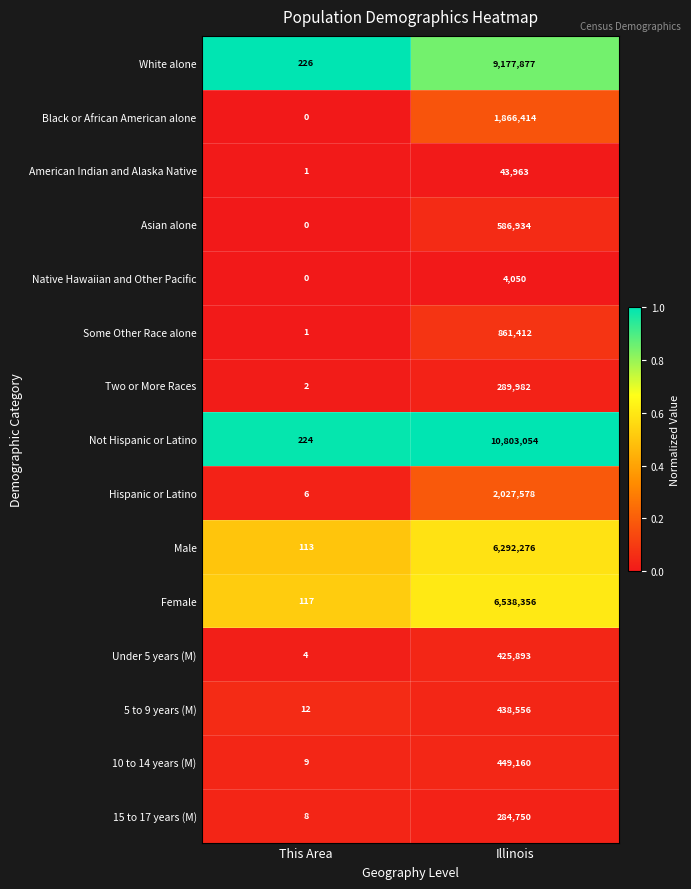

At which category is the sum across all series the highest?

Illinois